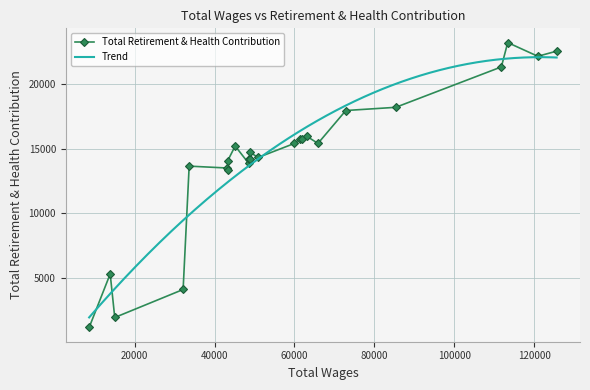

Does the chart have visible grid lines?

Yes